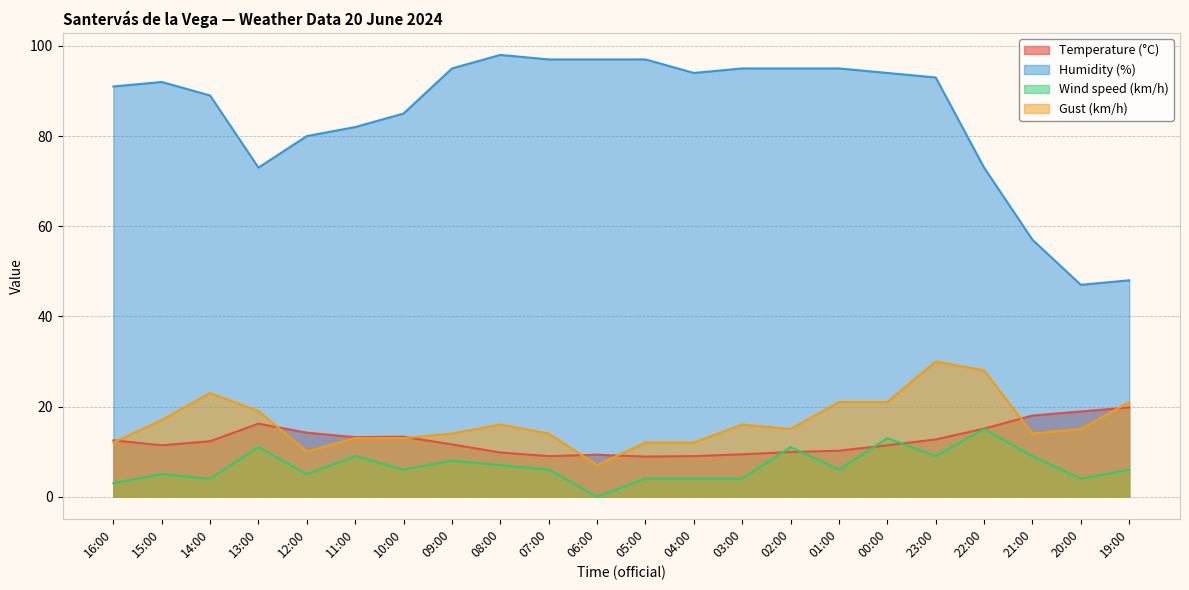

True or false: Wind speed (km/h) and Humidity (%) intersect in this chart.

False